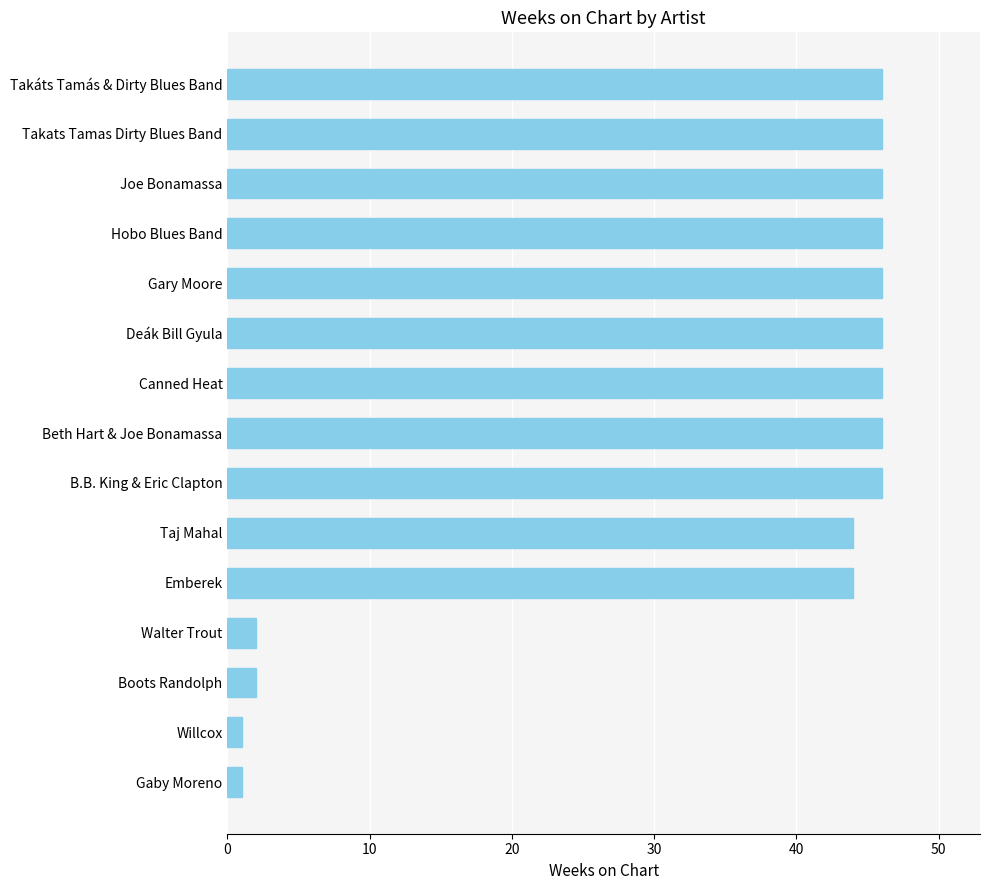

What is the sum of the values at Hobo Blues Band and Takats Tamas Dirty Blues Band?

92